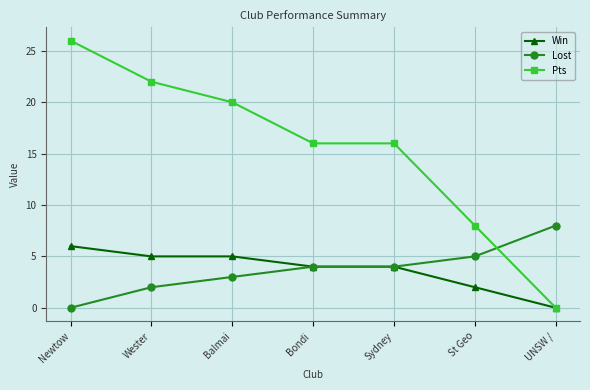

Rank the series by their maximum value, from highest to lowest.

Pts, Lost, Win